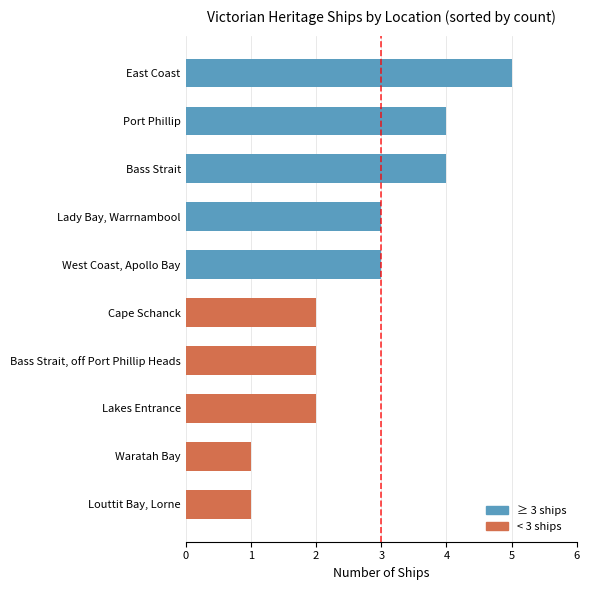

Between Louttit Bay, Lorne and Port Phillip, which is larger?

Port Phillip